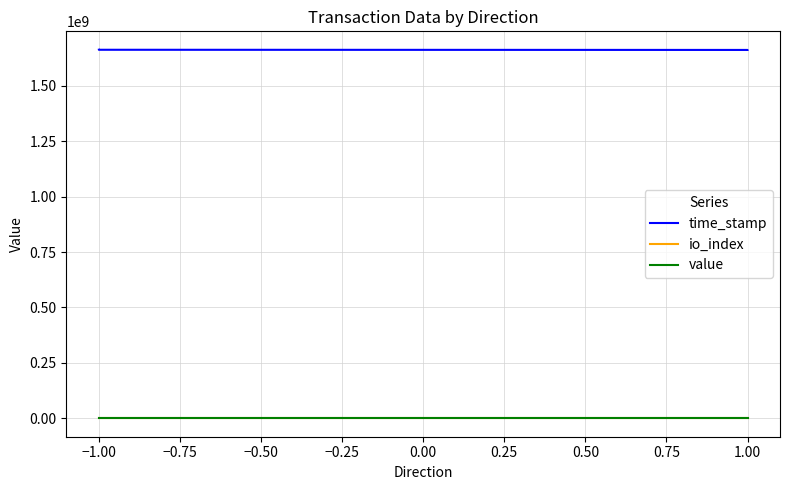

How many series are shown in this chart?

3